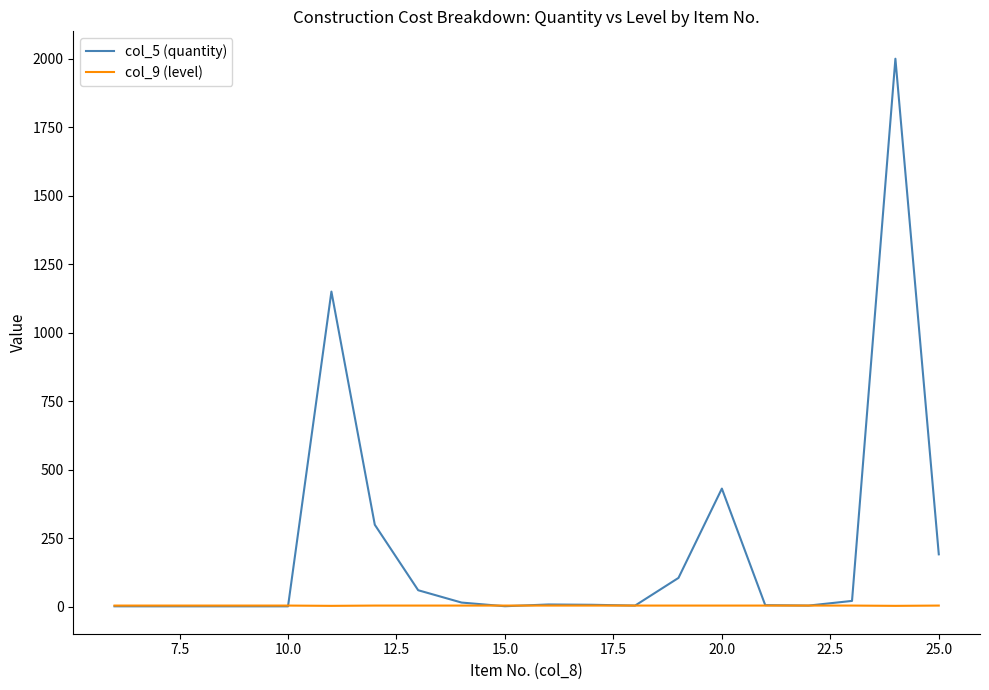

Which series has the largest total across all categories?

col_5 (quantity)